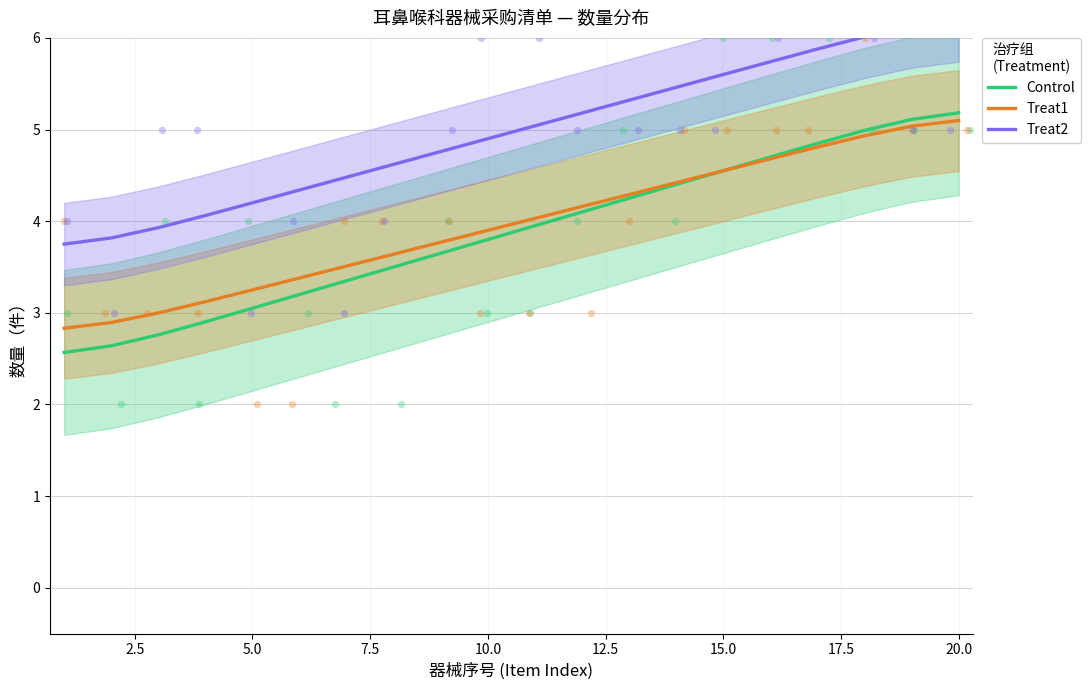

Which series has the largest Y range (max minus min)?

Control